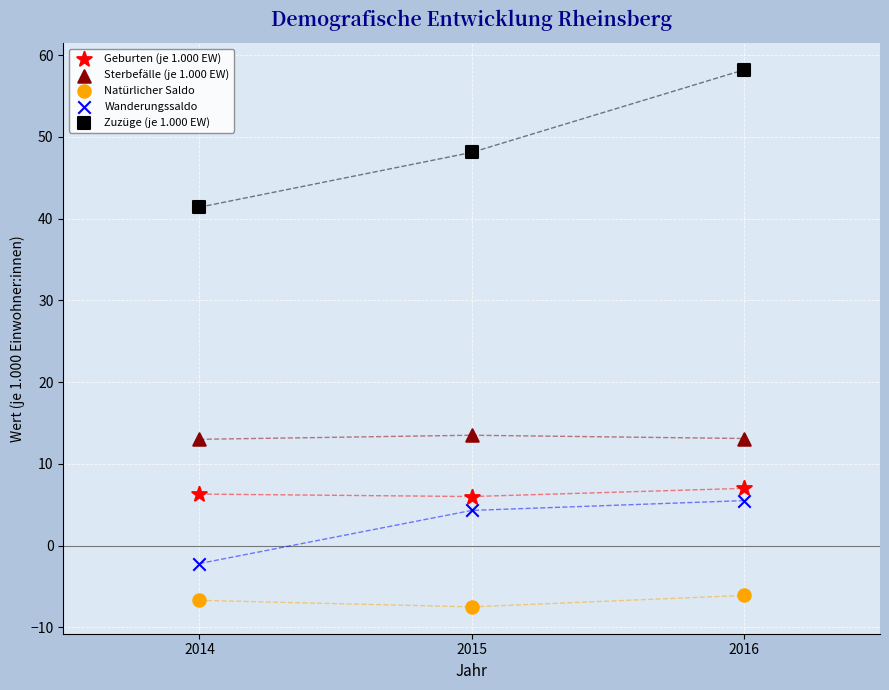

Which series contains the lowest Y value?

Natürlicher Saldo